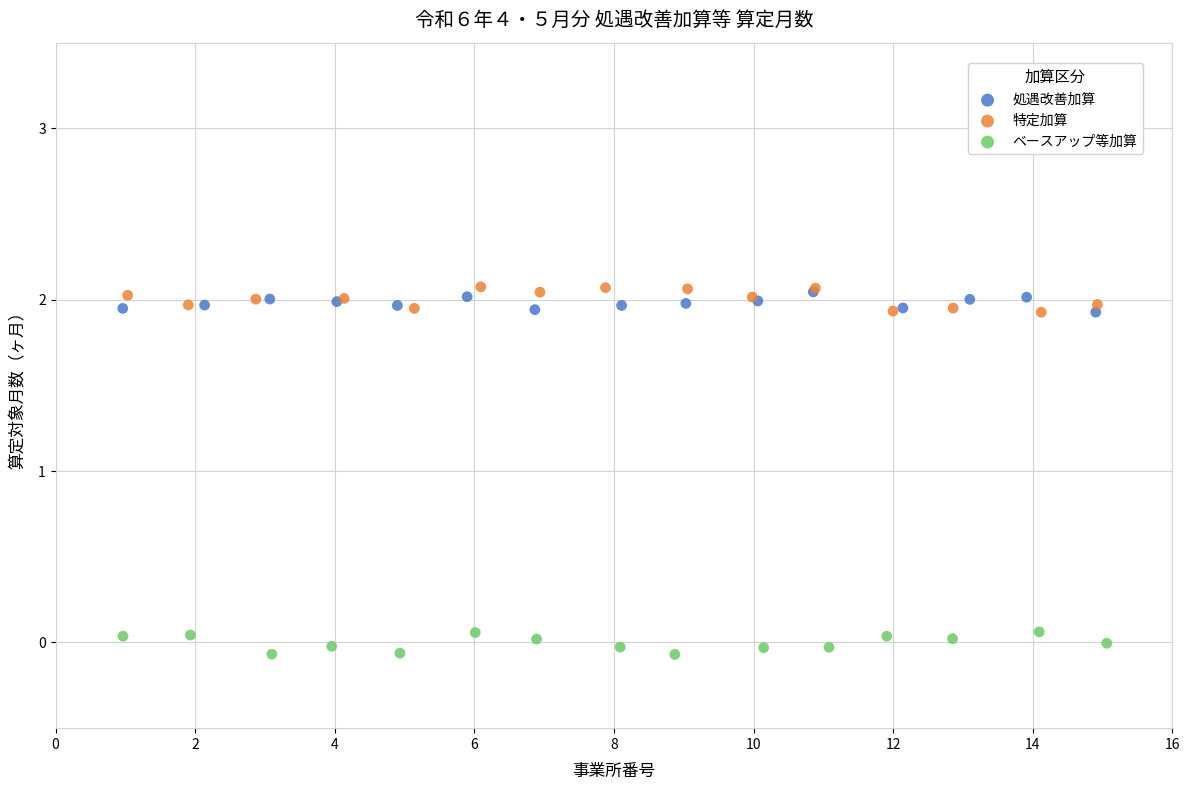

Which series reaches the minimum Y coordinate?

ベースアップ等加算